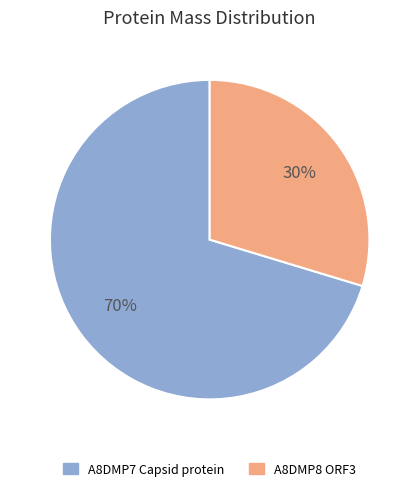

To the nearest percent, what is the average slice percentage?

50%